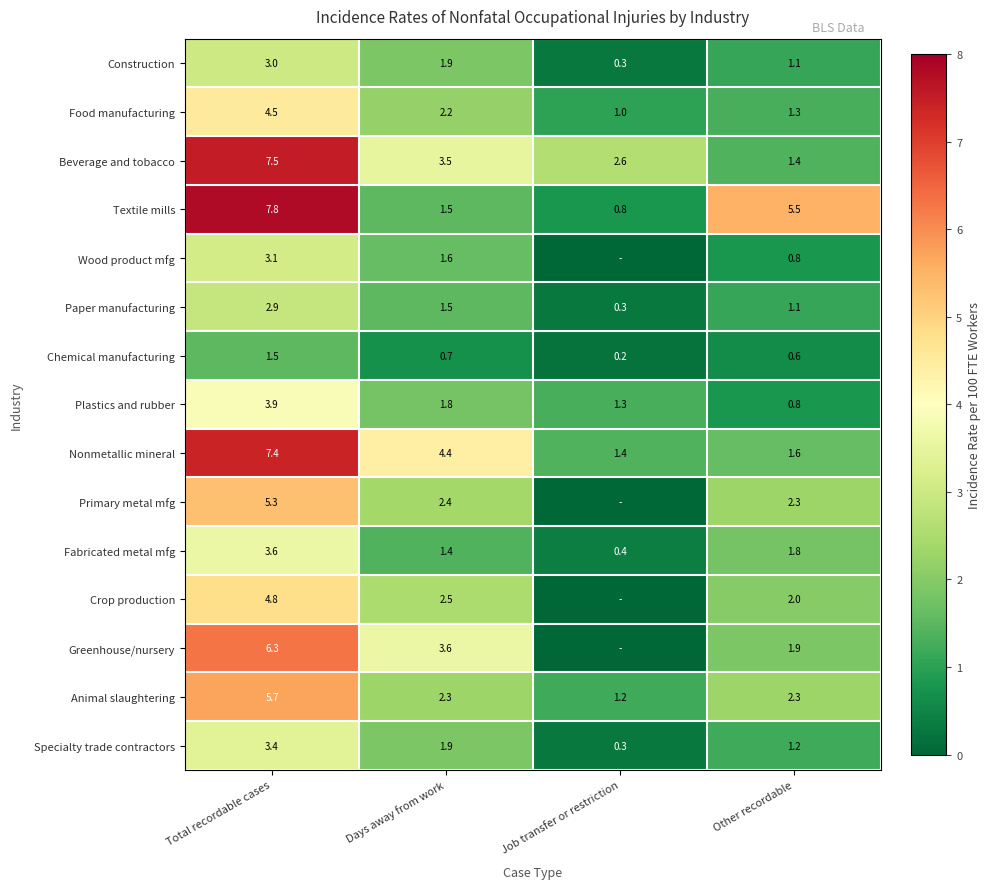

Read the Nonmetallic mineral value at Days away from work.

4.4